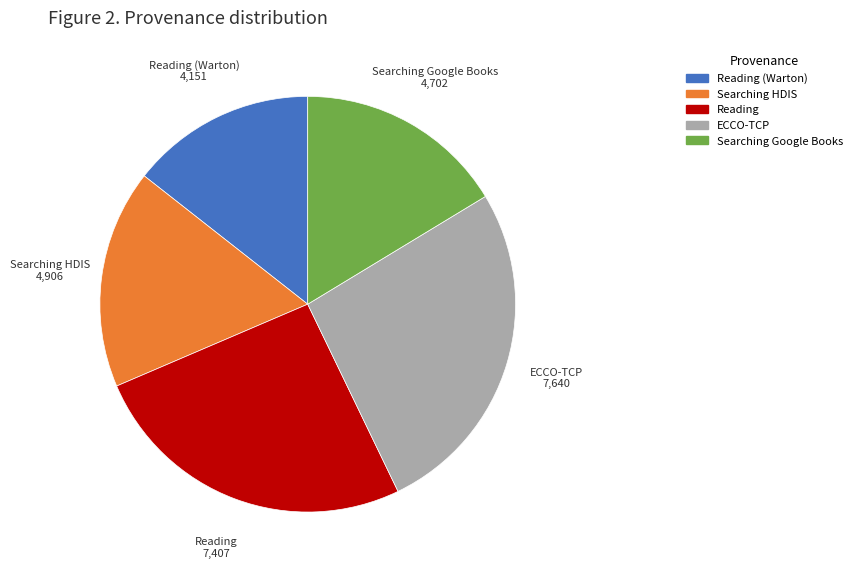

Is there any slice that represents more than half of the pie?

No